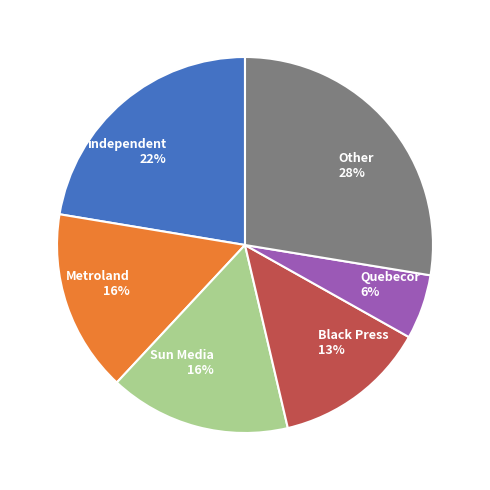

Count the number of slices in the pie.

6